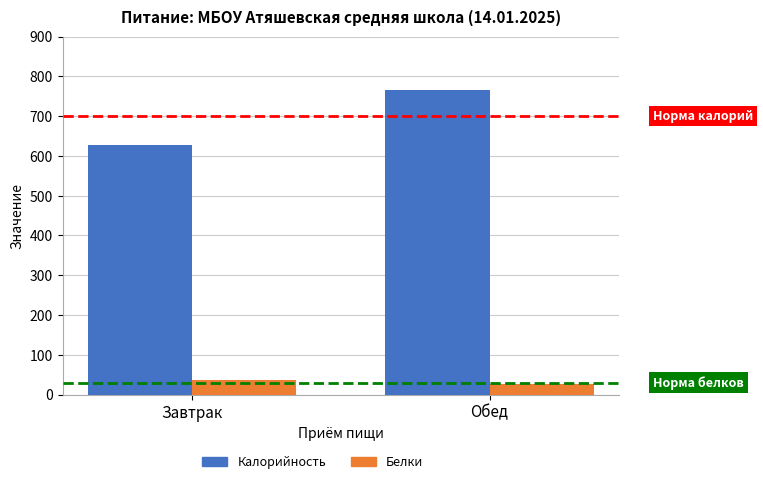

Is the value of Калорийность at Завтрак greater than the value of Белки at Завтрак?

Yes